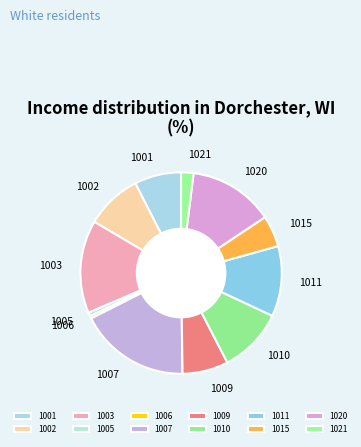

Does 1010 account for over 50% of the chart?

No